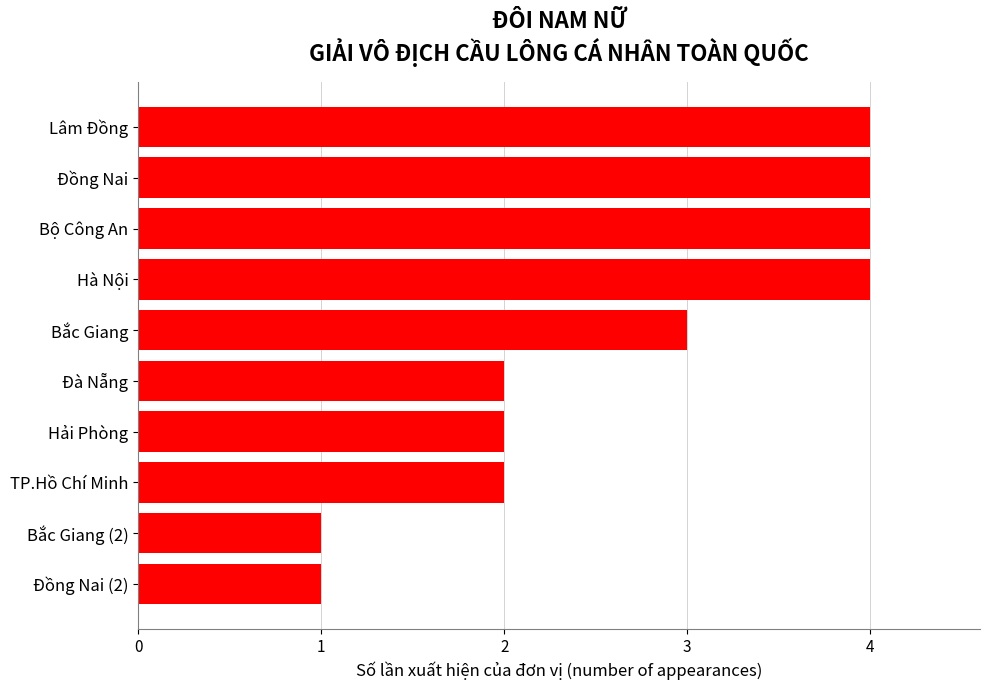

What is the approximate value at Lâm Đồng?

4